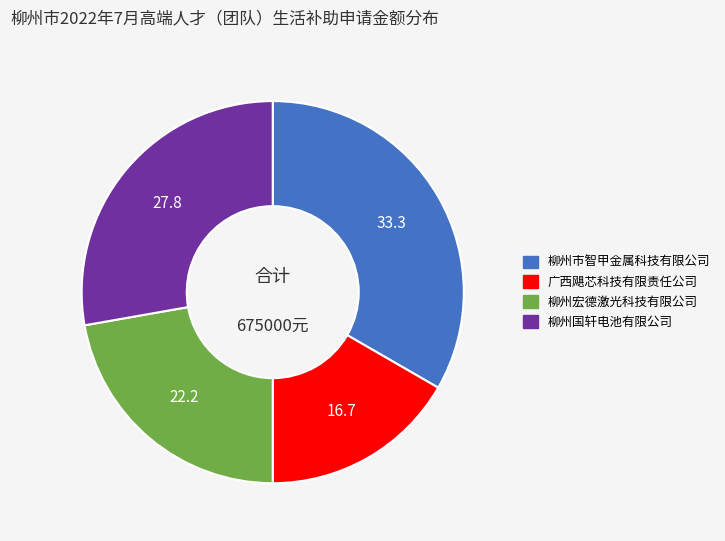

Between 广西飓芯科技有限责任公司 and 柳州市智甲金属科技有限公司, which is larger?

柳州市智甲金属科技有限公司